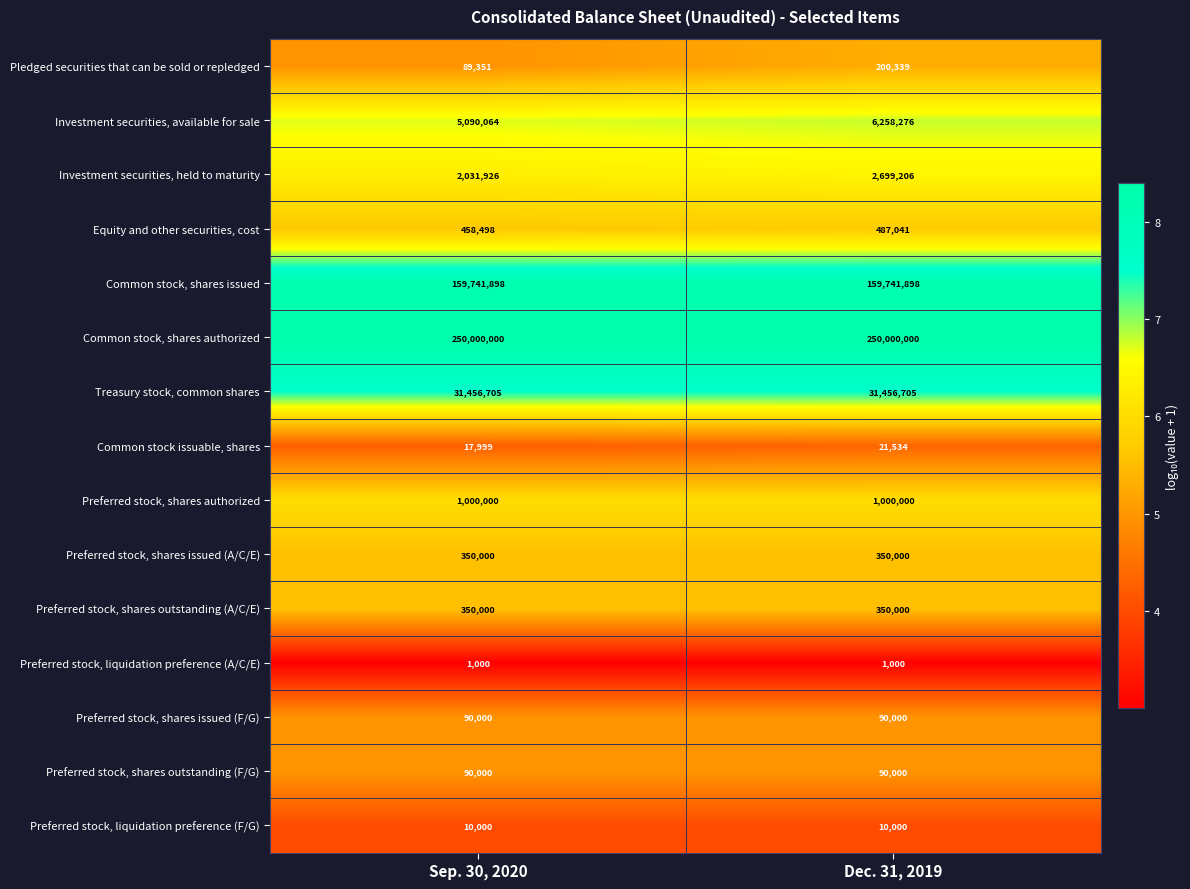

What is the average value of the Preferred stock, shares outstanding (A/C/E) series?

350000